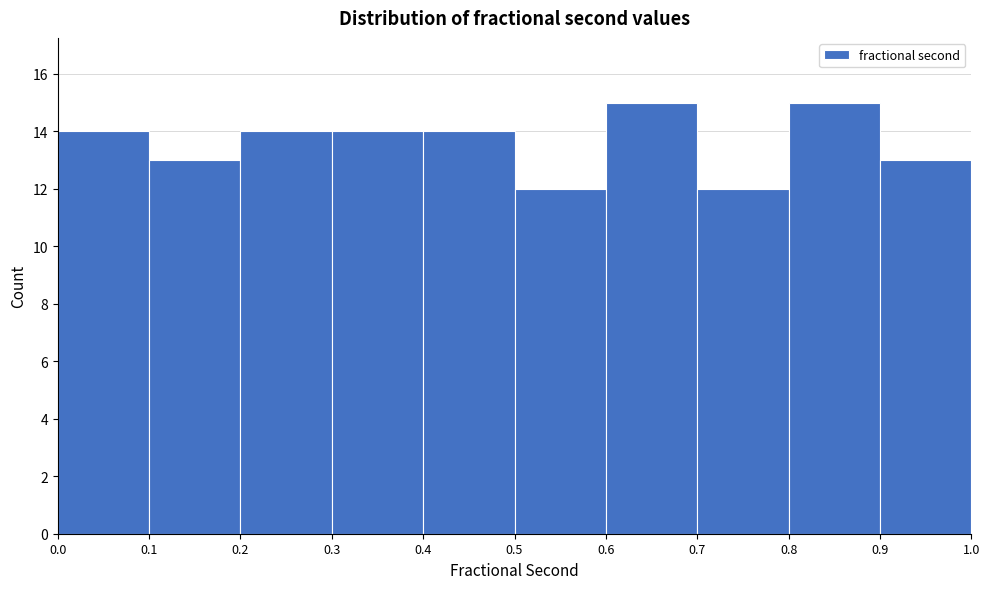

What is the height of the bar covering 0.3 to 0.4 on the x-axis? The values are not printed on the chart, so give them approximately, as read against the axis.

14